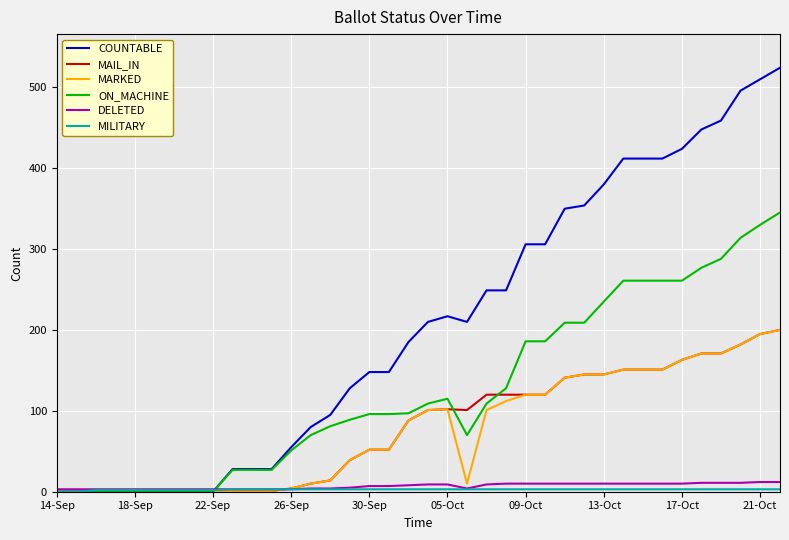

What is the maximum value for ON_MACHINE?

345